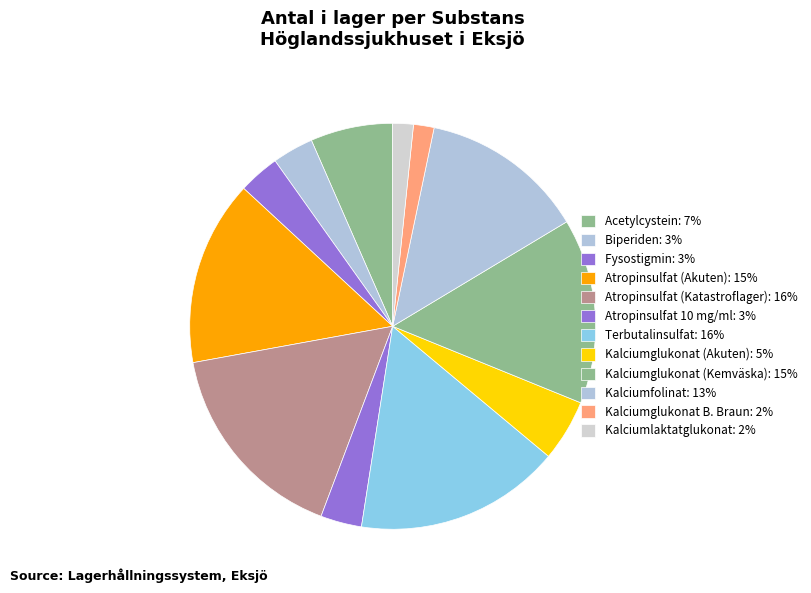

How many slices are in this pie chart?

12